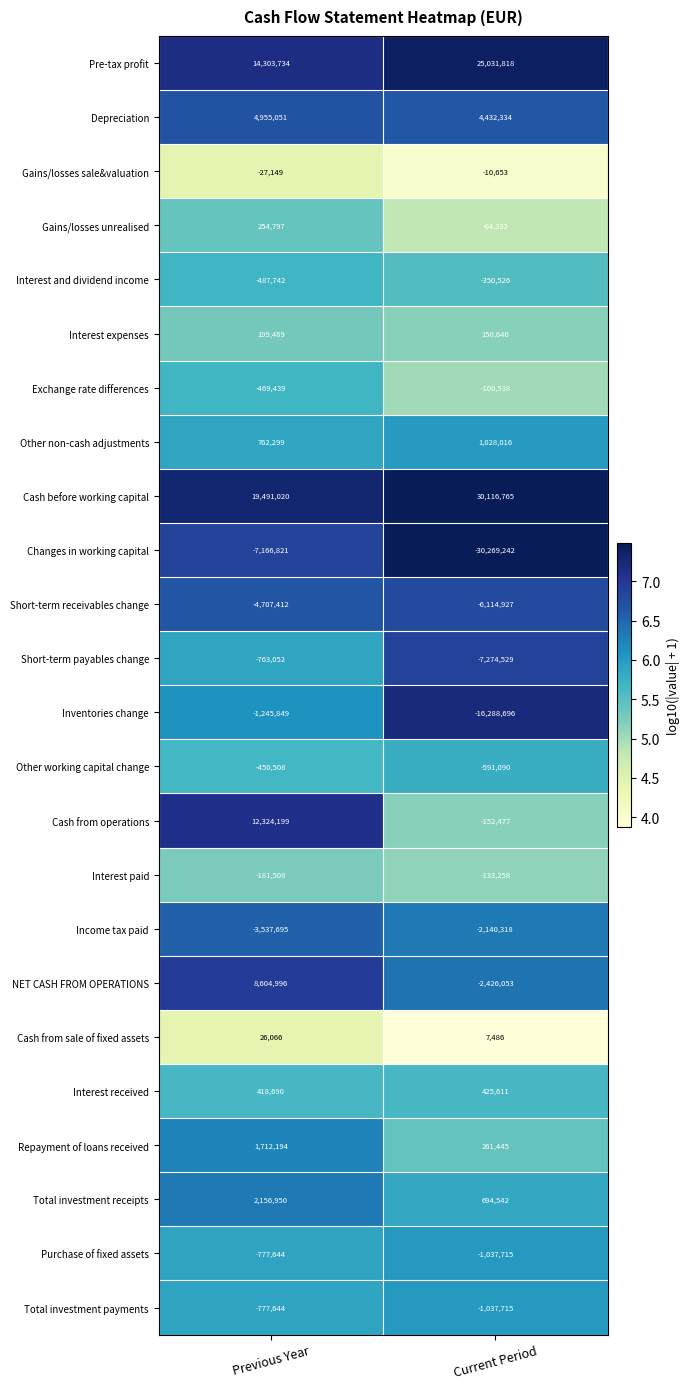

True or false: Other non-cash adjustments has a value of 206935 at Previous Year.

False